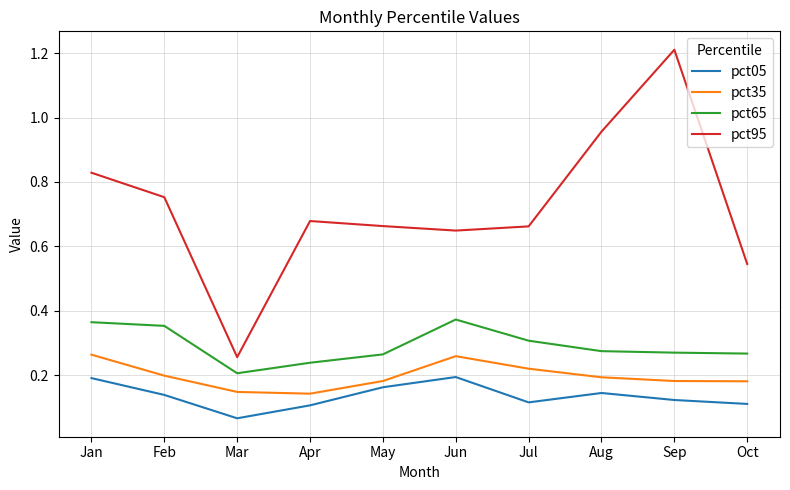

Where is pct95 nearest to the value 0?

Mar